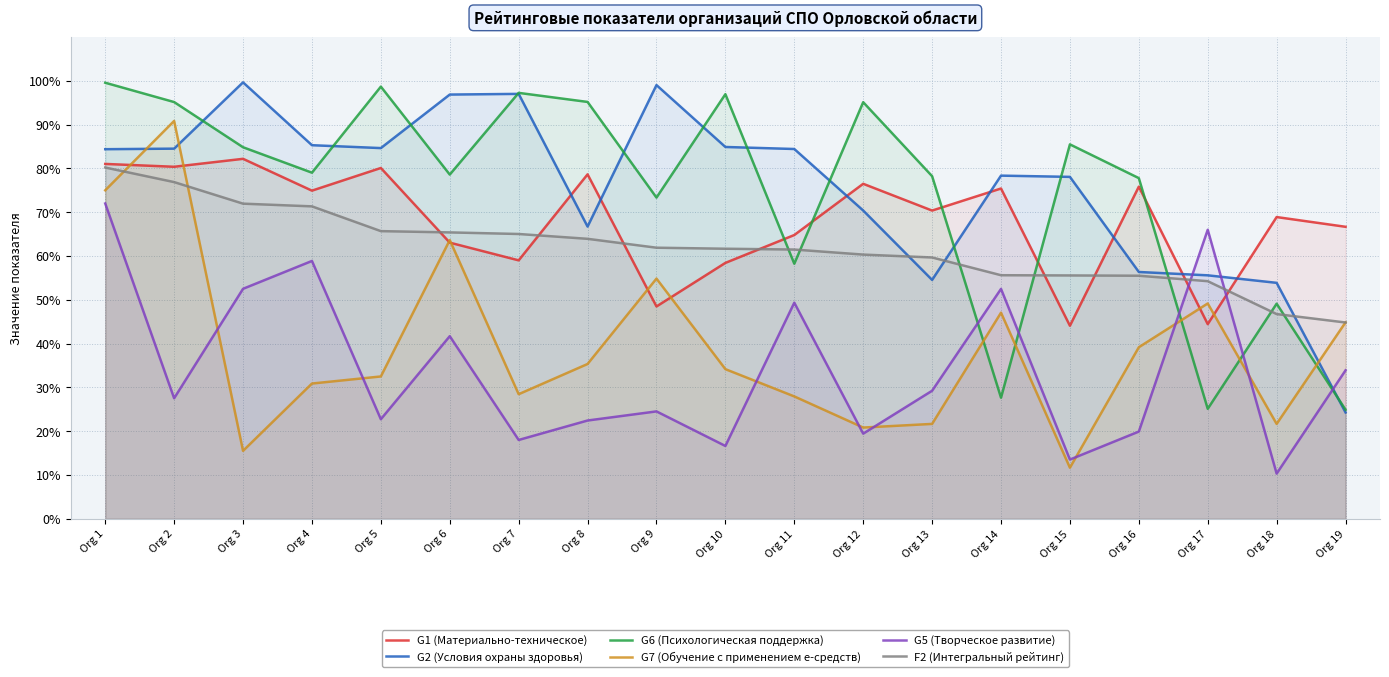

What are all the series names shown in the legend?

G1 (Материально-техническое), G2 (Условия охраны здоровья), G6 (Психологическая поддержка), G7 (Обучение с применением е-средств), G5 (Творческое развитие), F2 (Интегральный рейтинг)